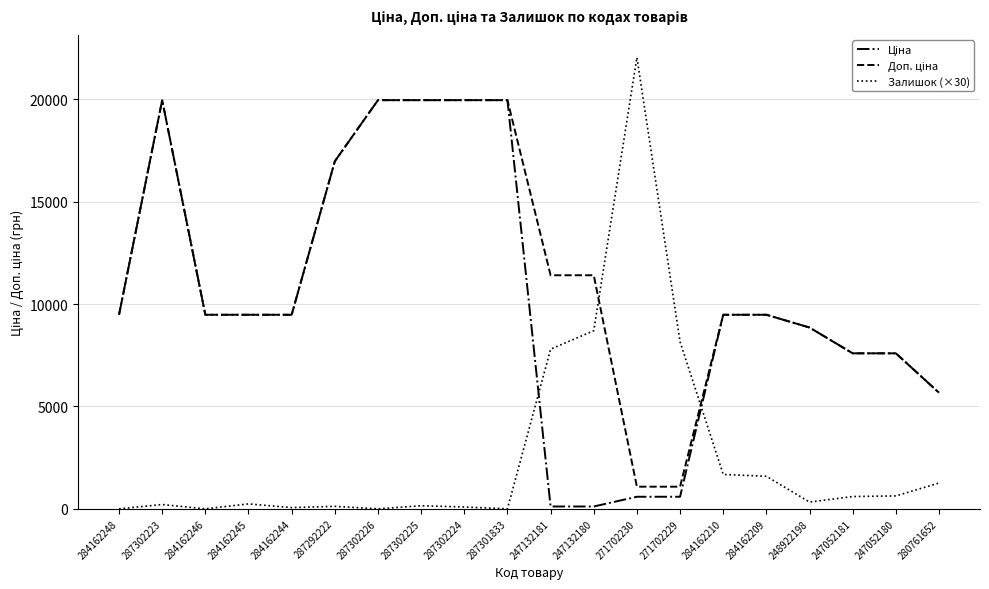

What is the total value across all series at 284162248?

18960.1